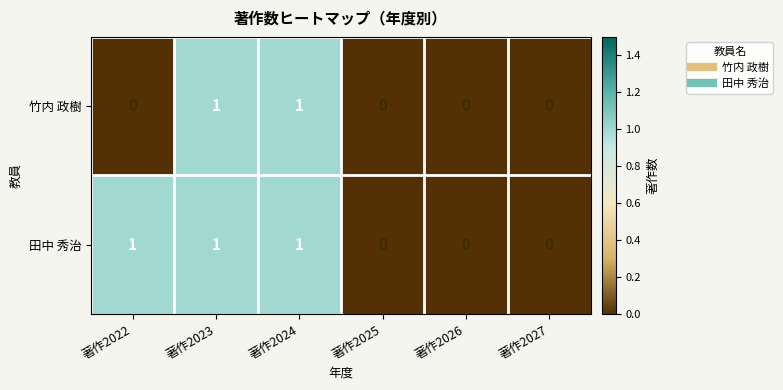

Reading right to left, list all the values displayed in this chart.

竹内 政樹: 著作2027=0	著作2026=0	著作2025=0	著作2024=1	著作2023=1	著作2022=0
田中 秀治: 著作2027=0	著作2026=0	著作2025=0	著作2024=1	著作2023=1	著作2022=1